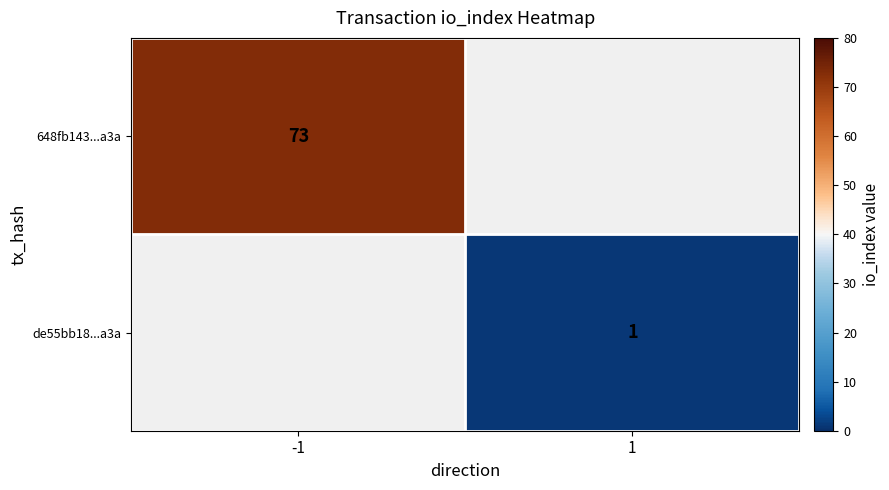

The 648fb143...a3a series shows 25 at -1. True or false?

False